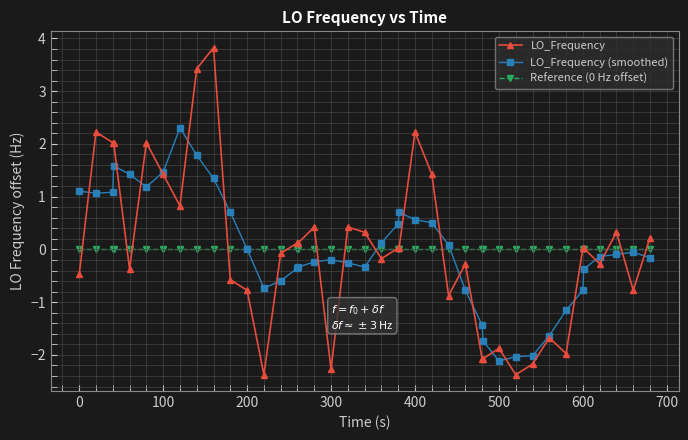

Which series ends up on top after the final intersection of Reference (0 Hz offset) and LO_Frequency?

LO_Frequency